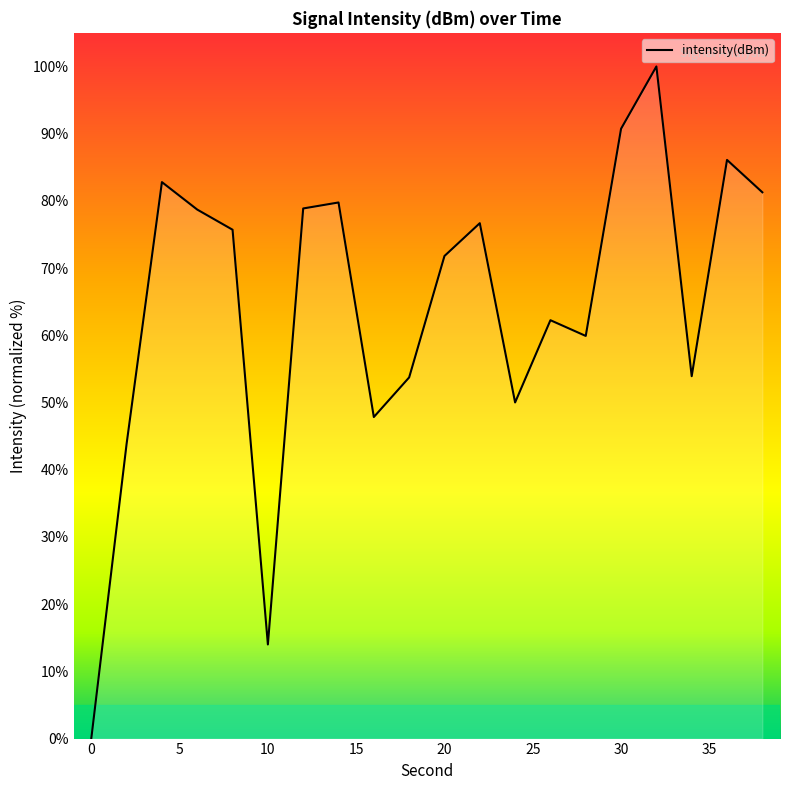

Reading left to right, extract all data points from this chart.

0.0	43.9	82.8	78.7	75.7	14.0	78.9	79.8	47.8	53.7	71.8	76.7	50.0	62.2	59.9	90.7	100.0	53.9	86.1	81.3